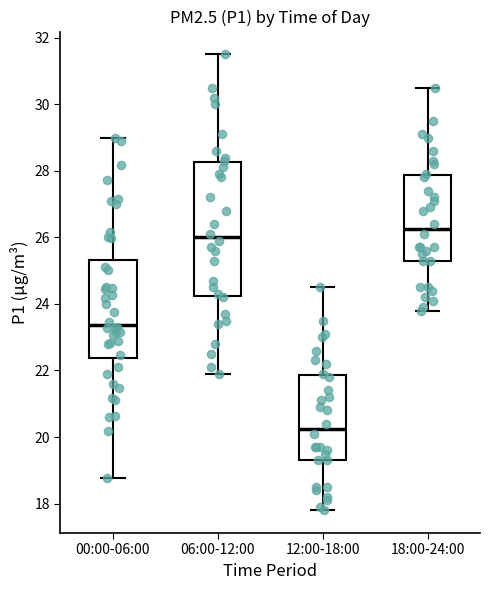

Where does the upper whisker of the box for 18:00-24:00 end on the y-axis? The values are not printed on the chart, so give them approximately, as read against the axis.

30.6